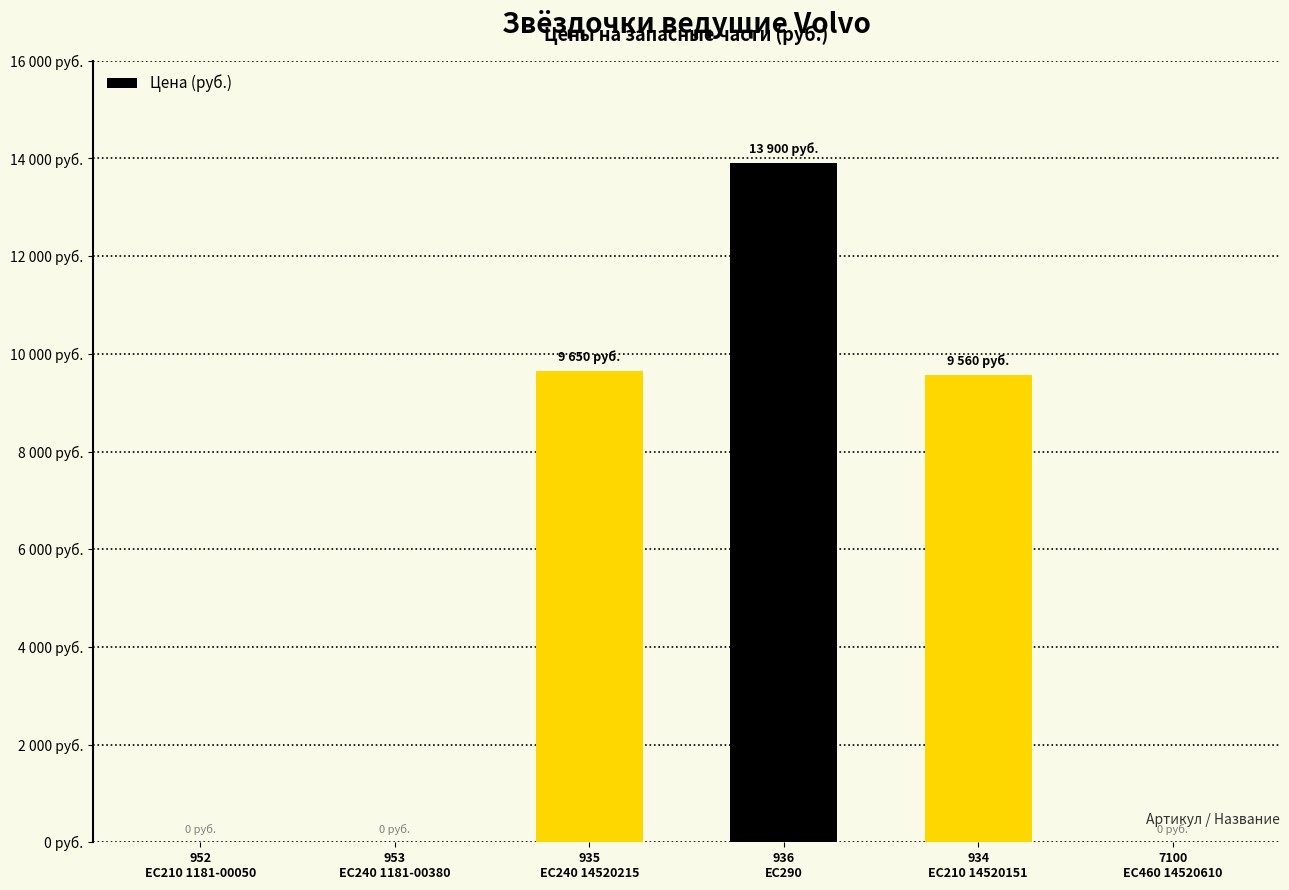

Which category has the lowest value across all series?

952
EC210 1181-00050